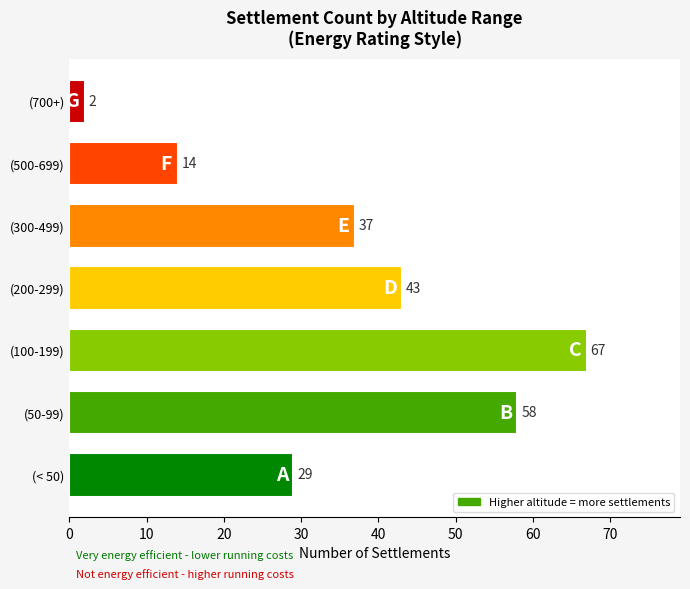

At which category does the chart reach its minimum across all series?

(700+)